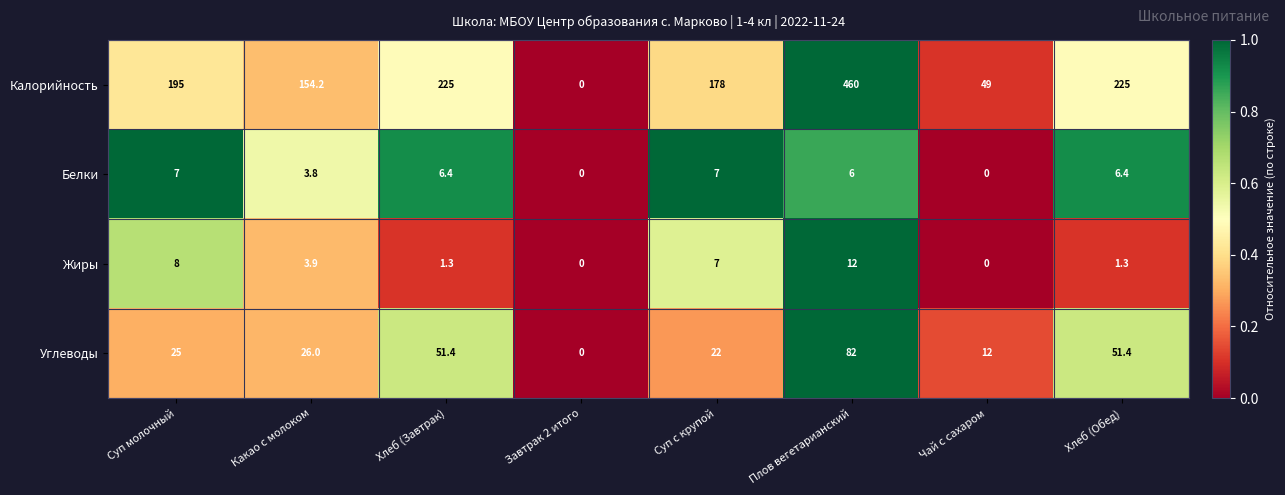

Which label corresponds to the largest value in the chart?

Плов вегетарианский